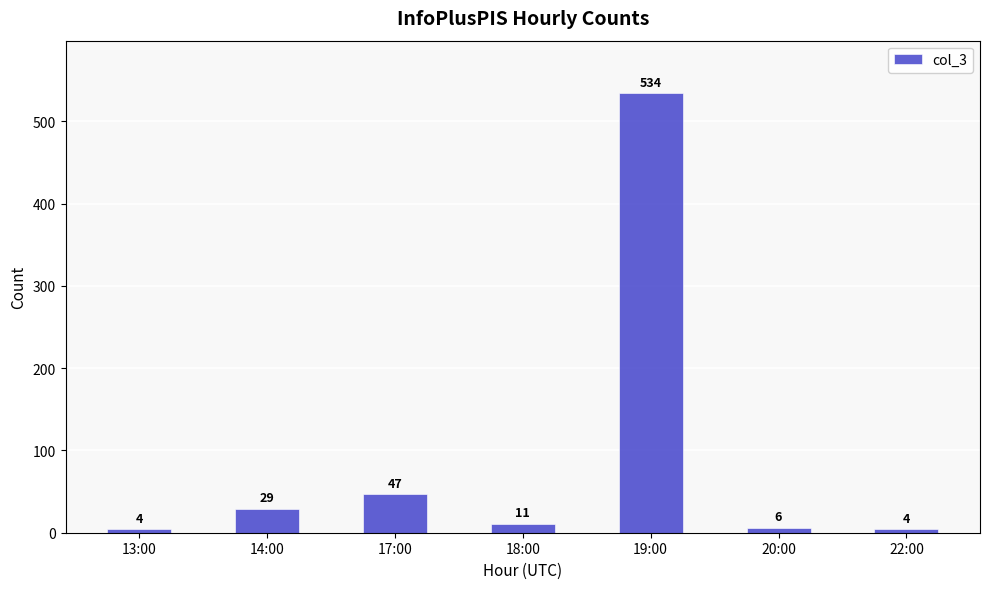

What is the value of the 3rd bar from the left?

47